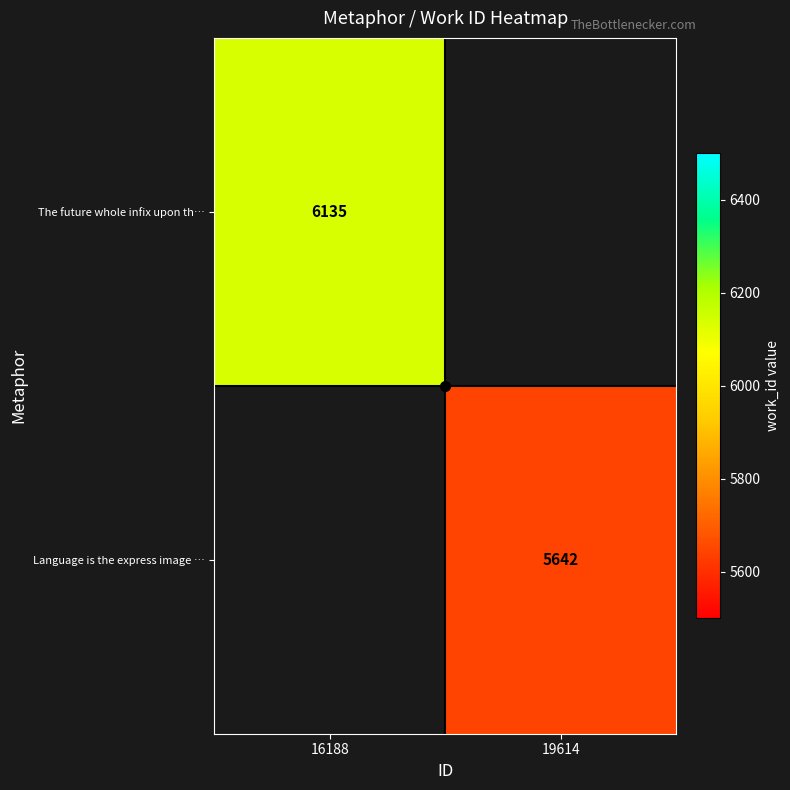

Is the value of h-crosshair at 19614 greater than the value of The future whole infix upon th… at 16188?

No